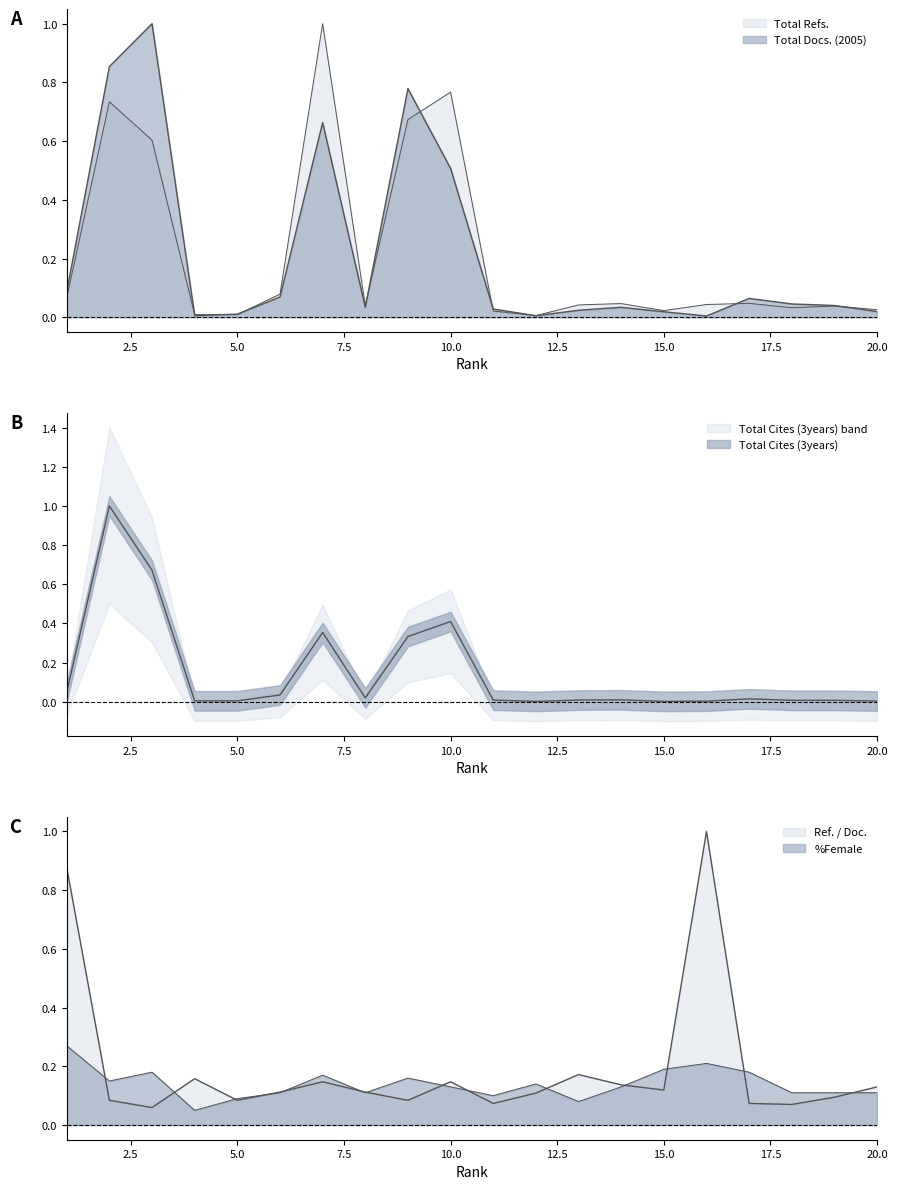

True or false: Total Refs. and Total Docs. (2005) cross at least once.

True